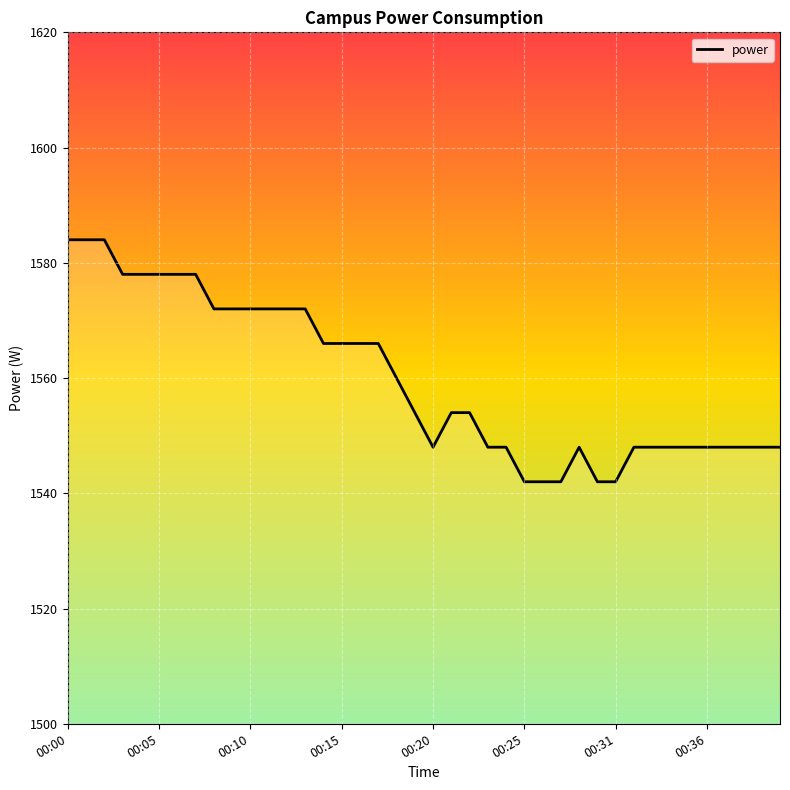

How many data points are less than 1554?

18